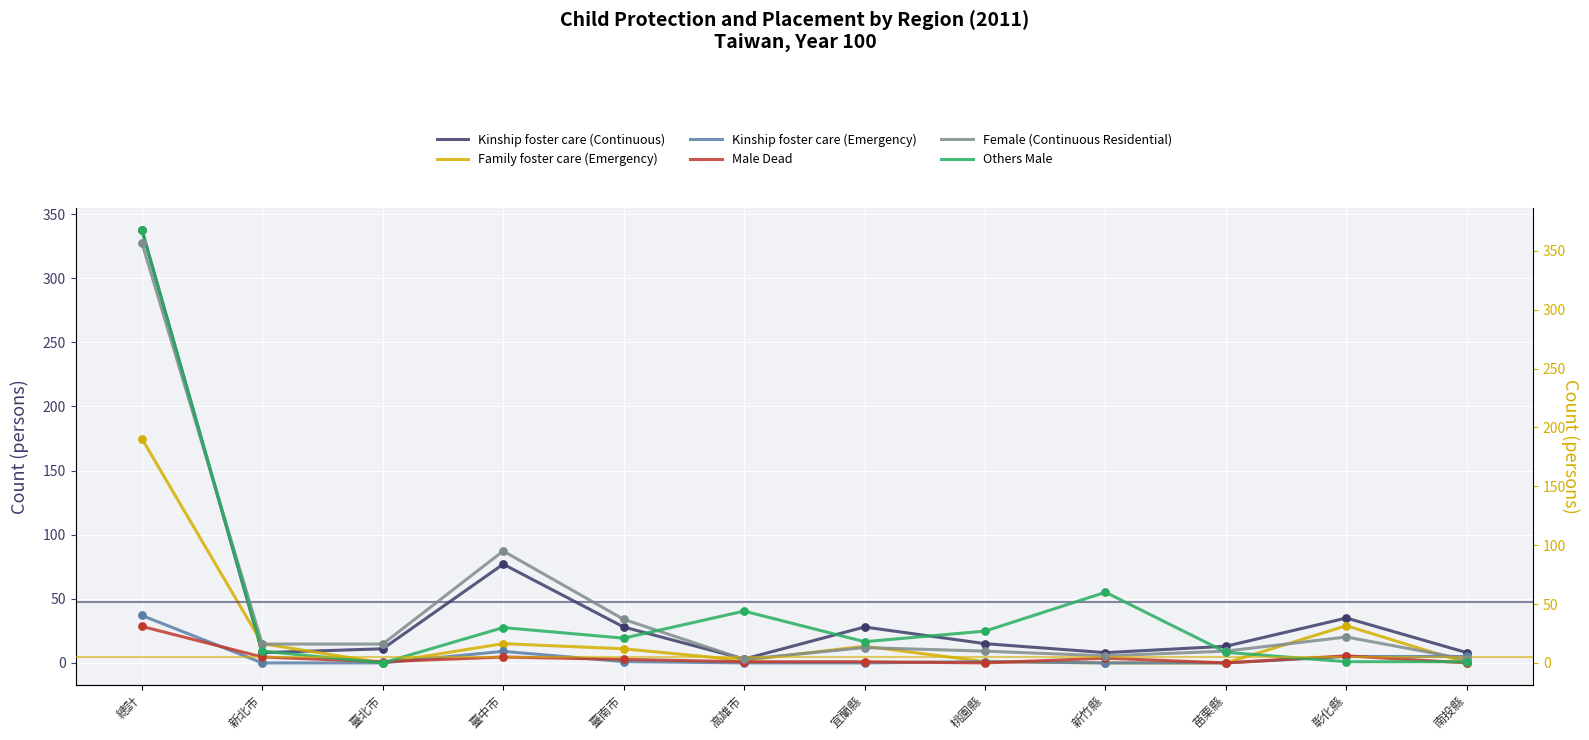

Is the value of Family foster care (Emergency) at 彰化縣 greater than the value of Female (Continuous Residential) at 苗栗縣?

Yes